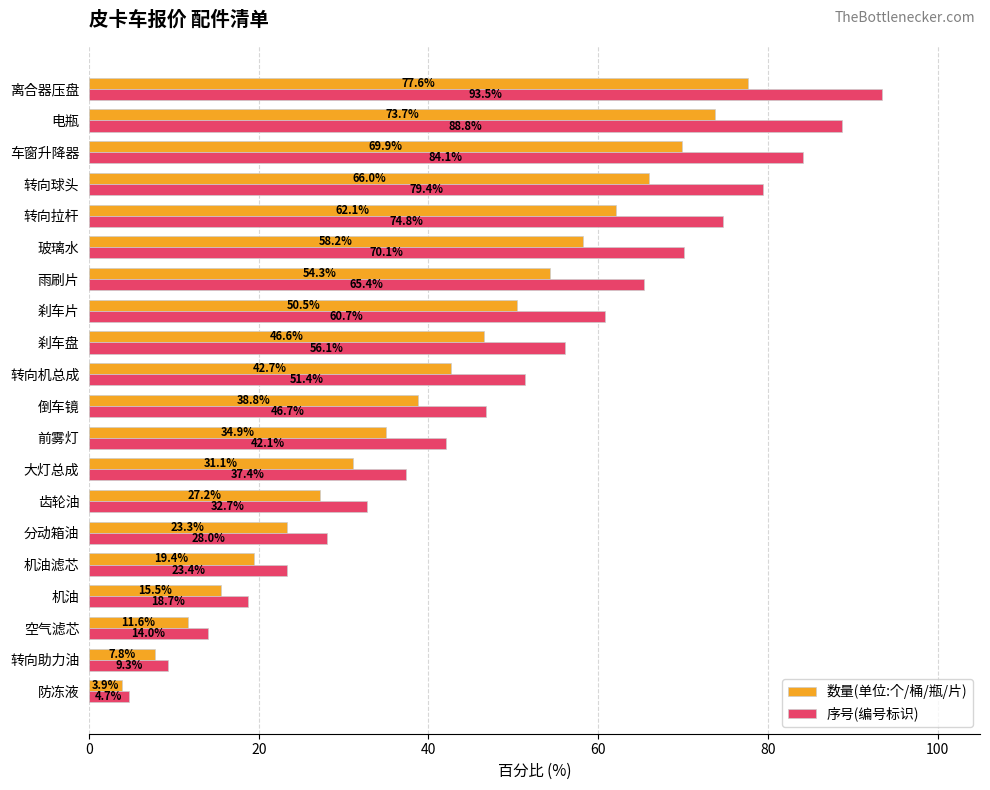

List the series in order of their peak value, lowest first.

数量(单位:个/桶/瓶/片), 序号(编号标识)